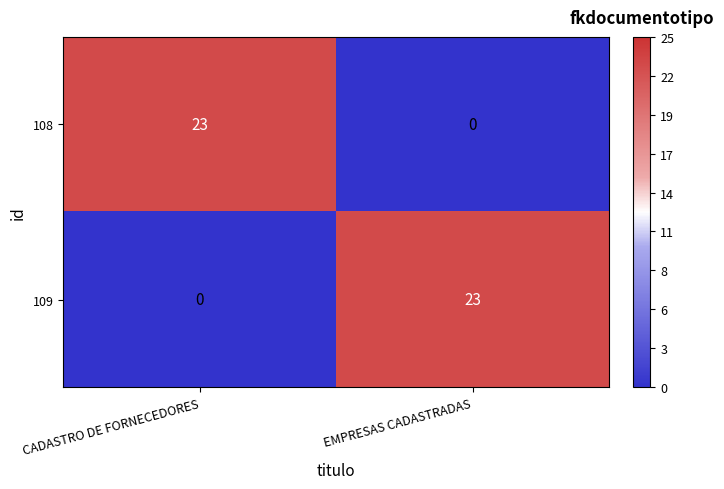

Which category has the highest value in the 108 series?

CADASTRO DE FORNECEDORES